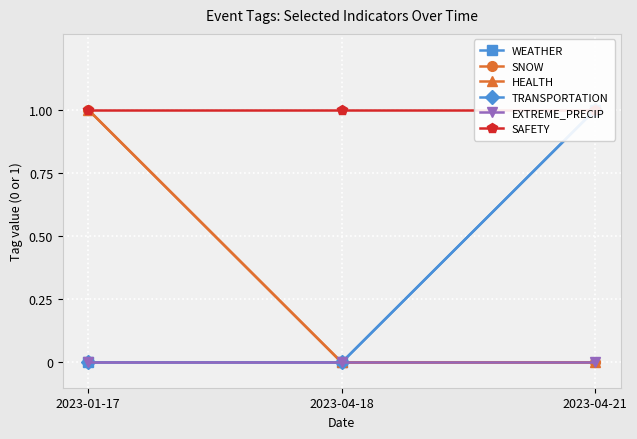

Rank the categories by SNOW value from highest to lowest.

2023-01-17, 2023-04-18, 2023-04-21